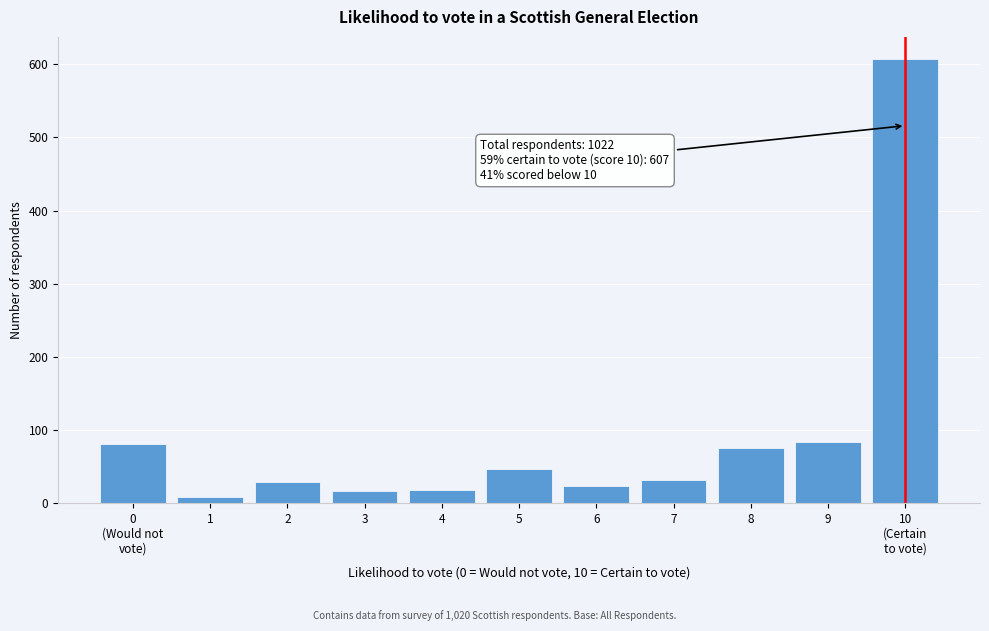

What is the maximum value shown in the chart?

607